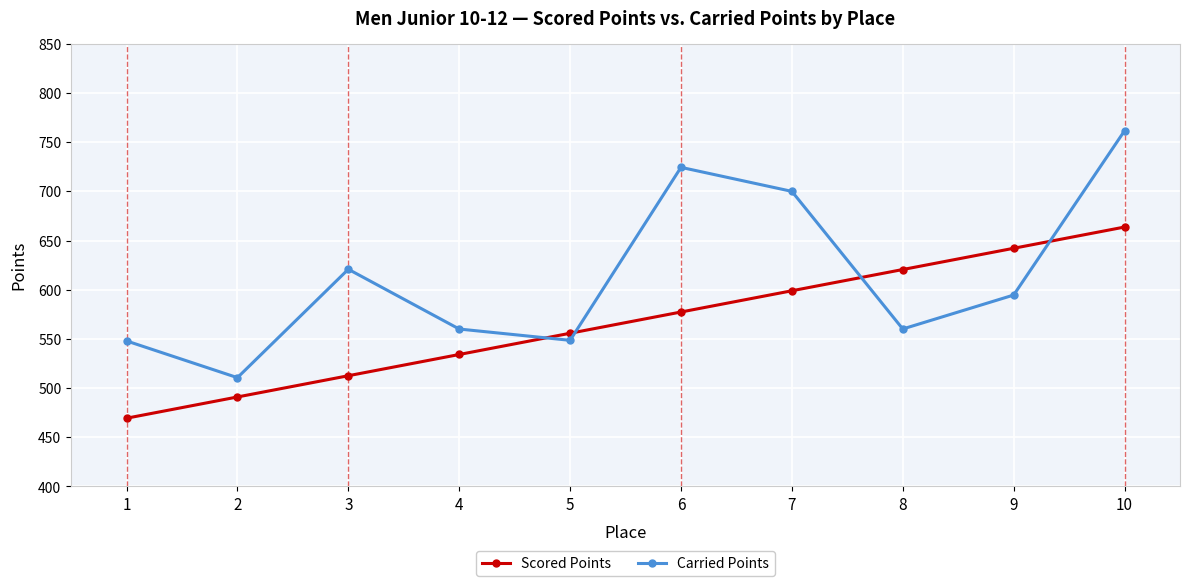

Where is the first local minimum for Carried Points?

2